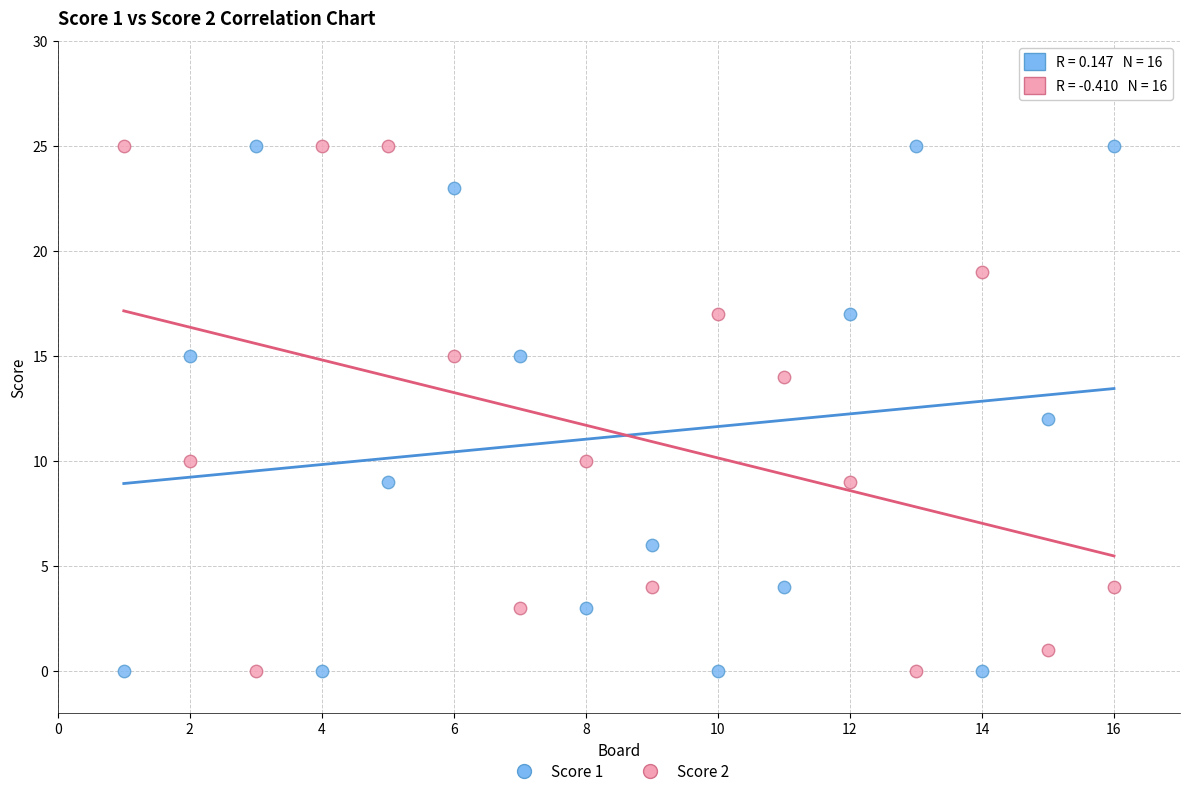

What is the X range (max minus min) for the scatter plot?

15